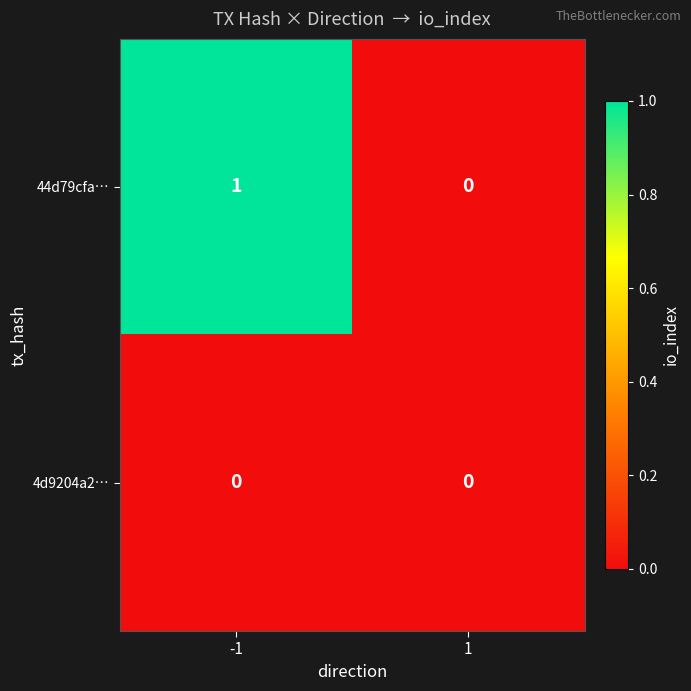

Which series changed the most between -1 and 1?

44d79cfa…